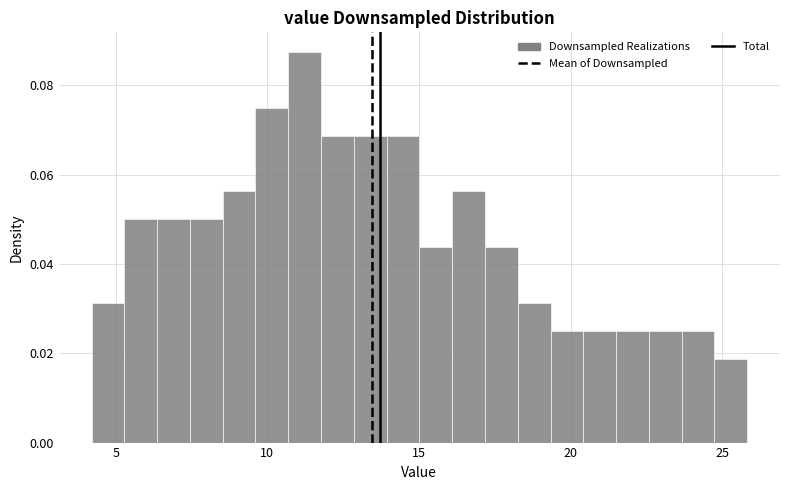

Read against the x-axis, roughly where is the centre of the tallest bar?

11.0